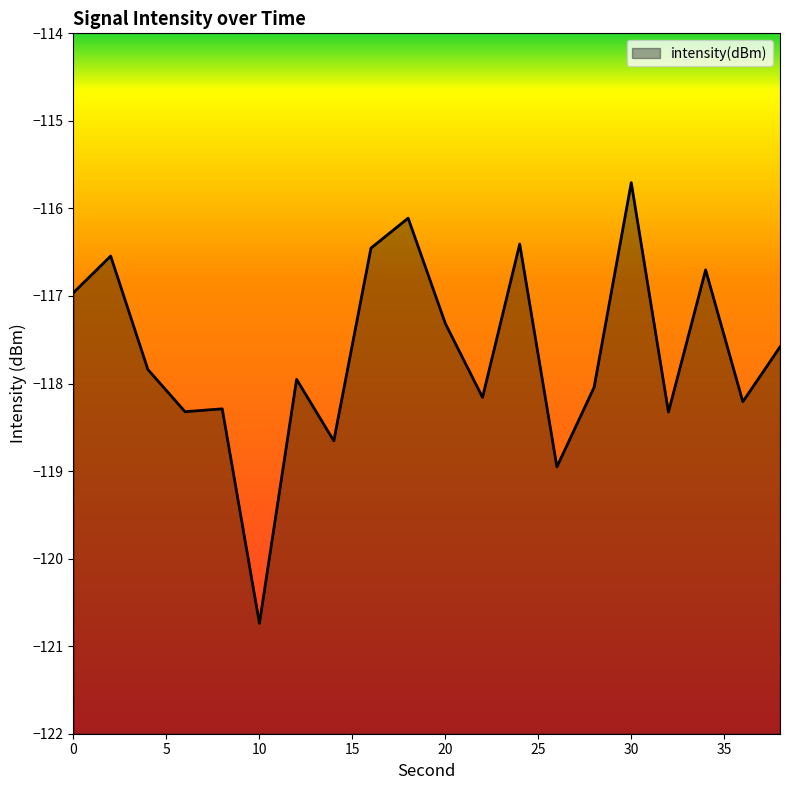

Which label corresponds to the smallest value in the chart?

10